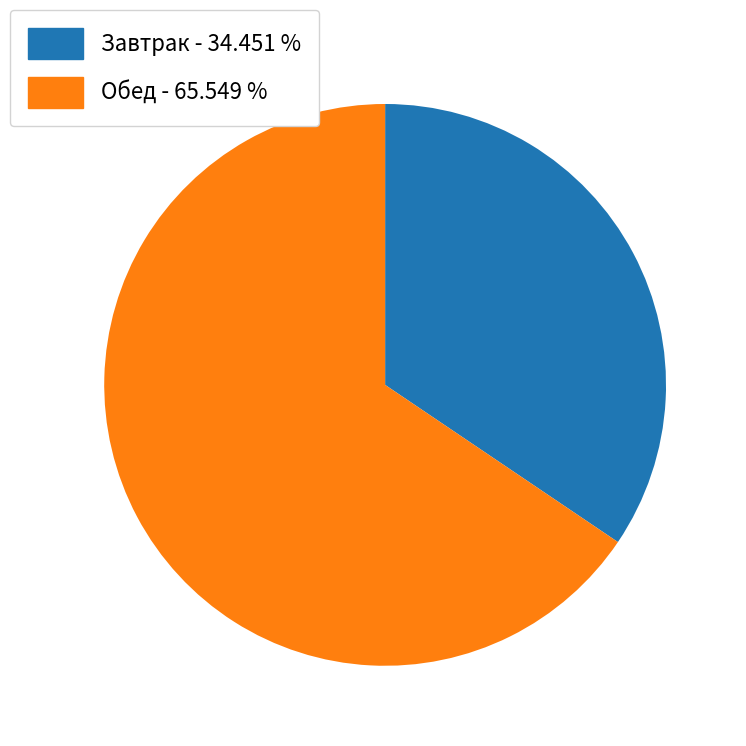

Is there any slice that represents more than half of the pie?

Yes